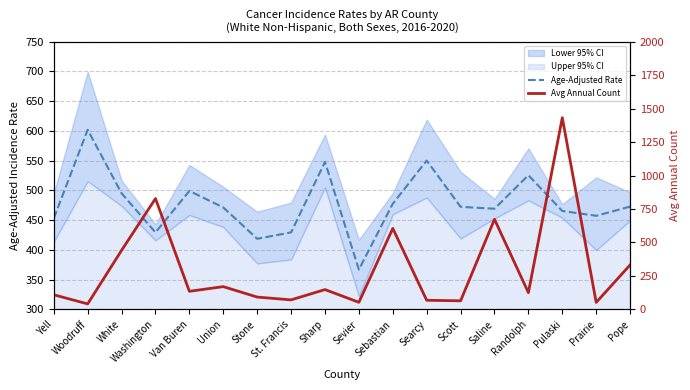

Which category has the highest value across all series?

Pulaski